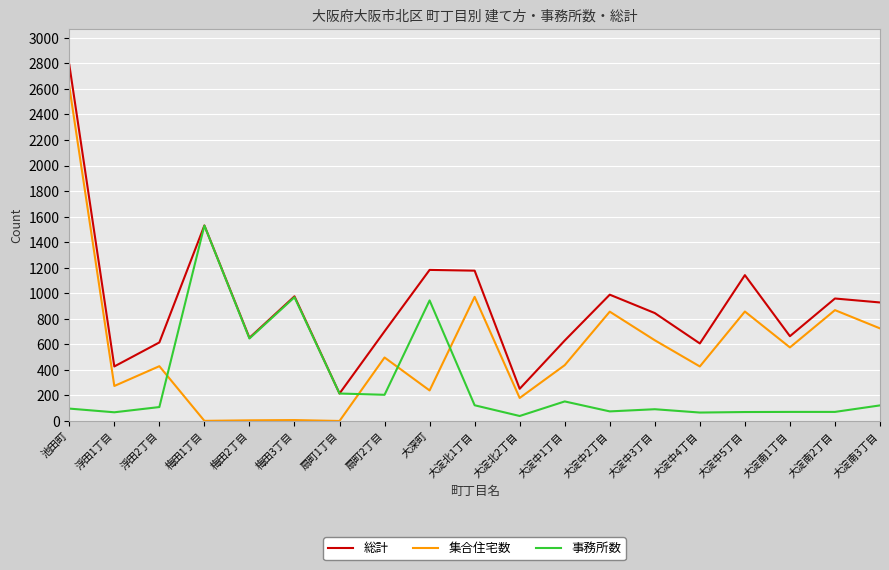

At 浮田2丁目, list the series in order from largest to smallest.

総計, 集合住宅数, 事務所数